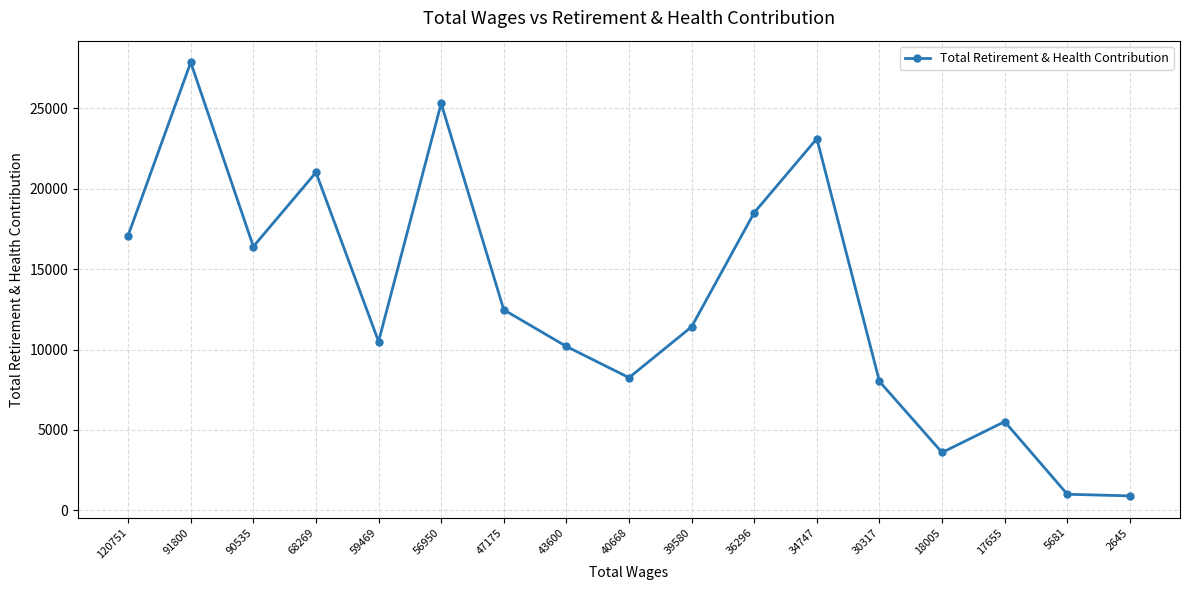

How many data points are less than 11415?

8